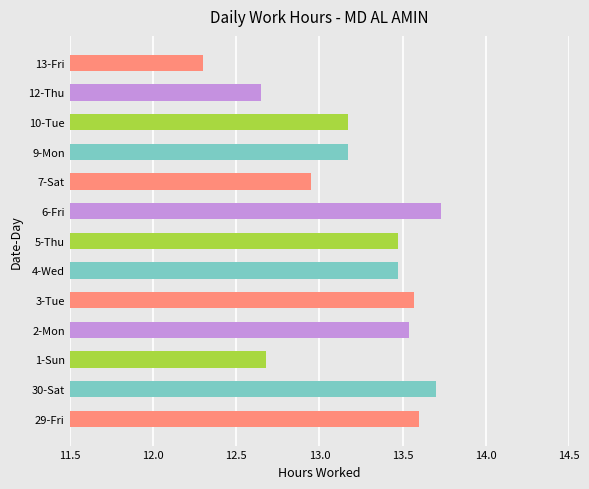

What is the difference between the second highest and minimum values?

1.4